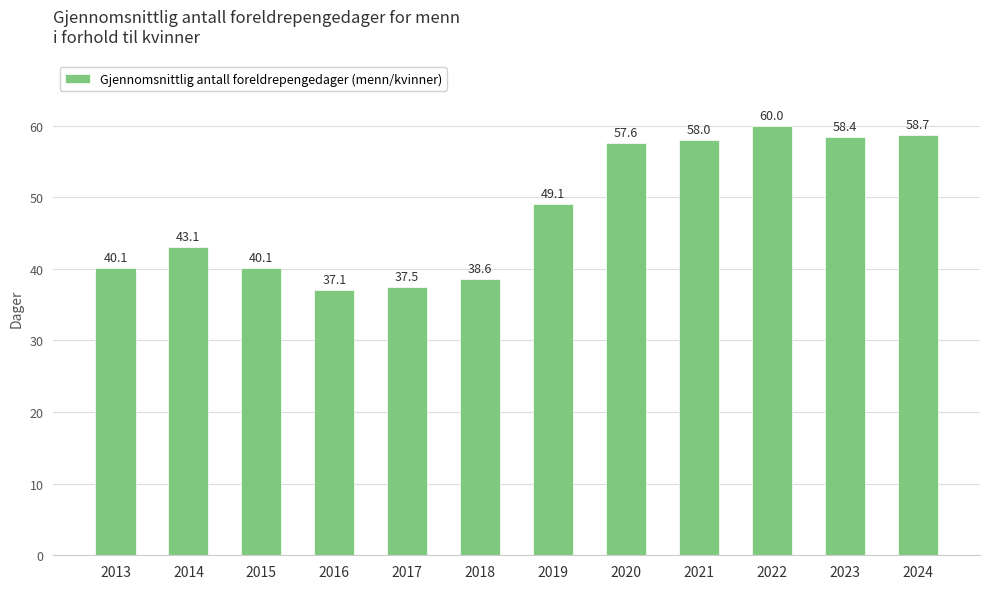

Is it true that the value at 2018 is 57.9?

False